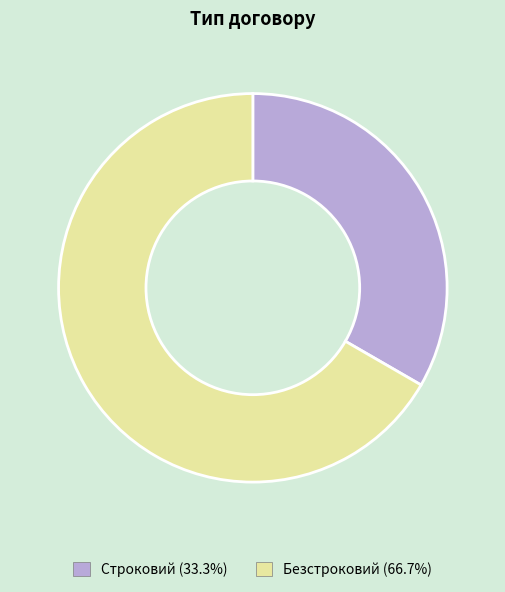

Does Строковий (33.3%) account for over 50% of the chart?

No